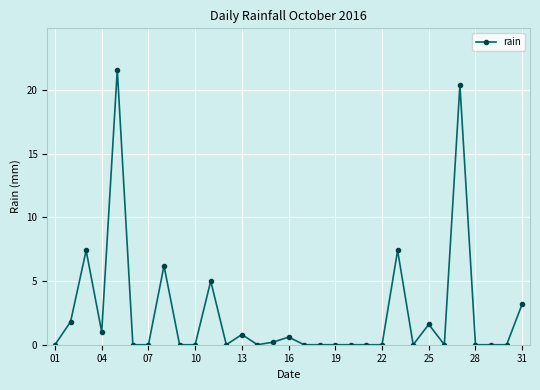

What is the value of the 8th point from the left?

6.2